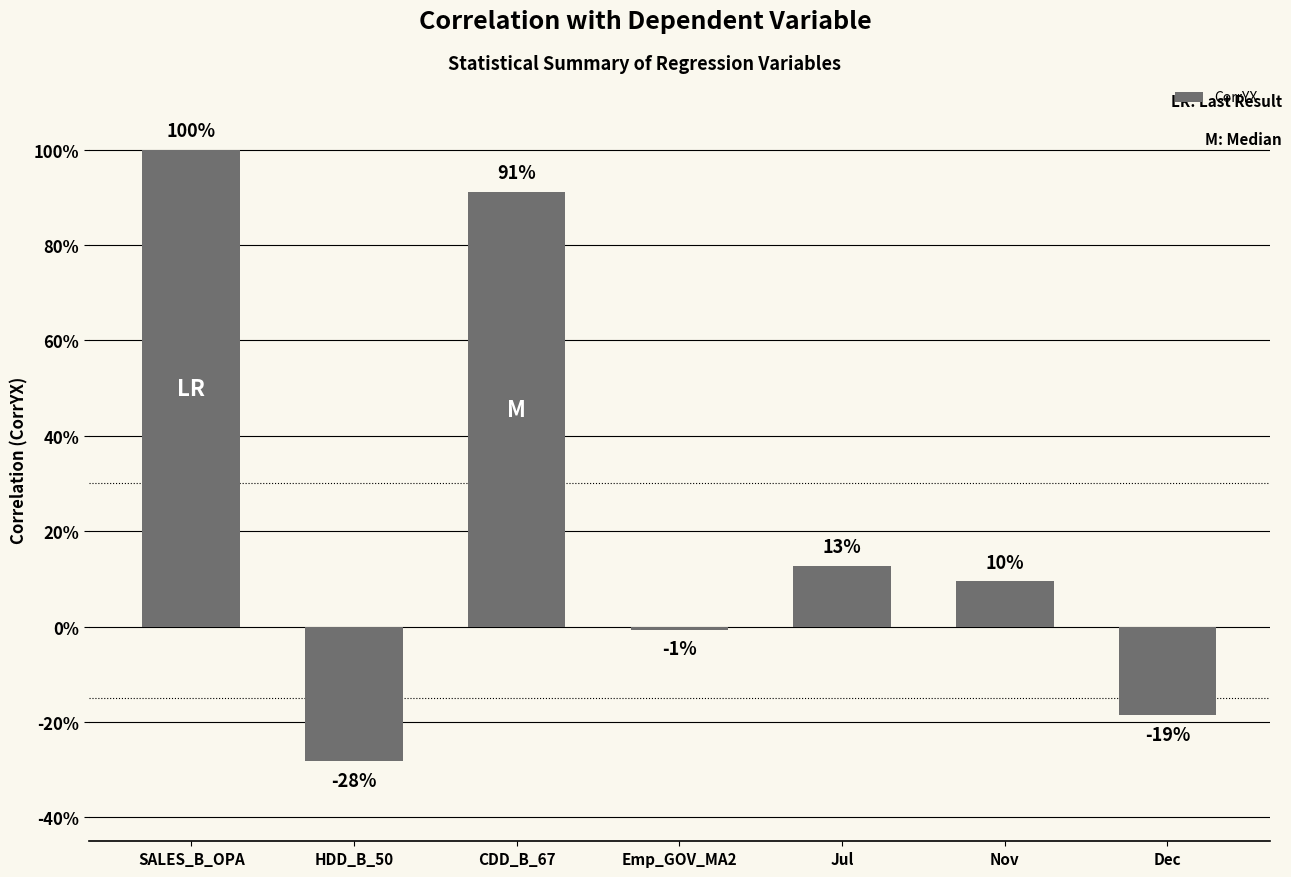

At which label does the data first exceed 0?

SALES_B_OPA